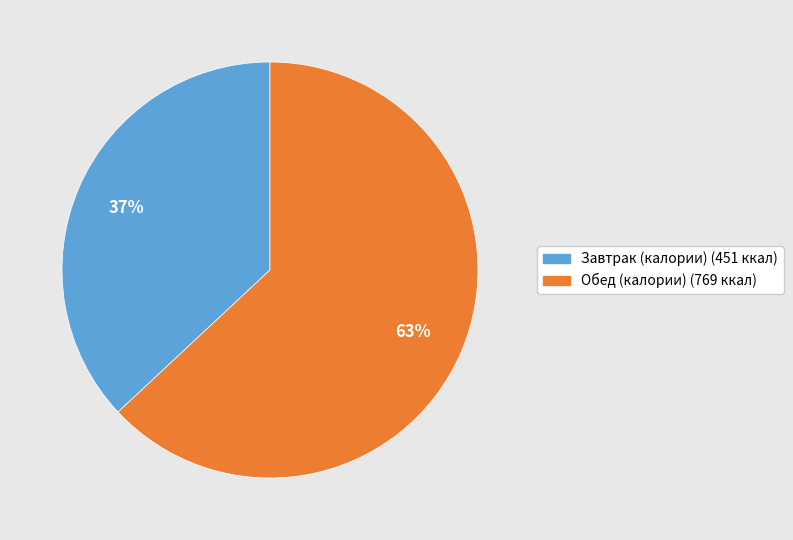

To the nearest percent, what is the average slice percentage?

50%